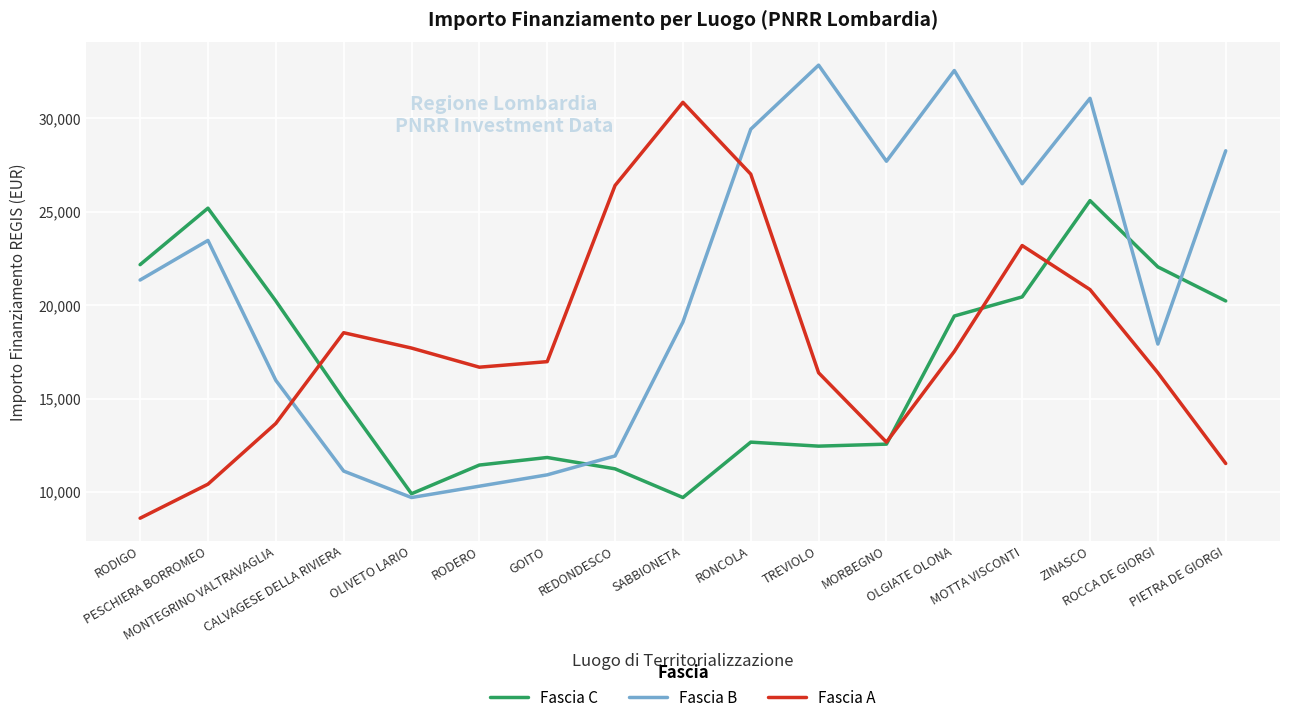

Between RODIGO and RODERO, which series saw the biggest shift?

Fascia B